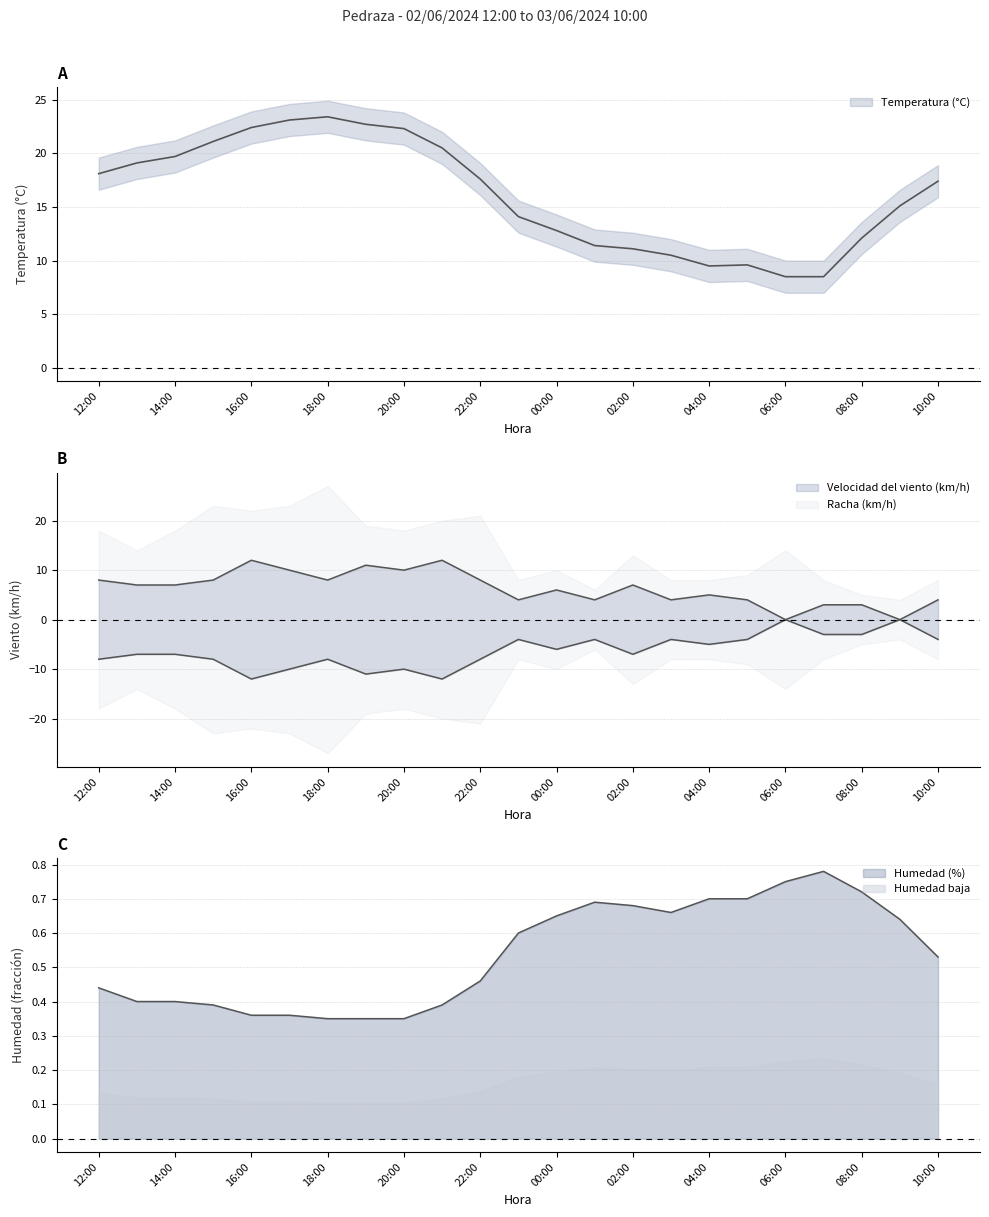

What is the total value across all series at 13:00?

26.5